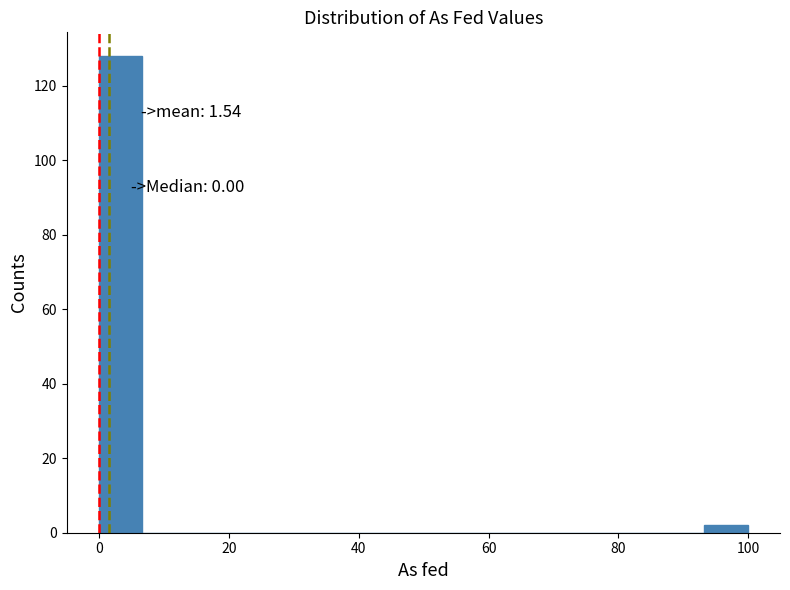

Around what value on the x-axis is the tallest bar? Give the approximate position of its centre, as read against the axis.

4